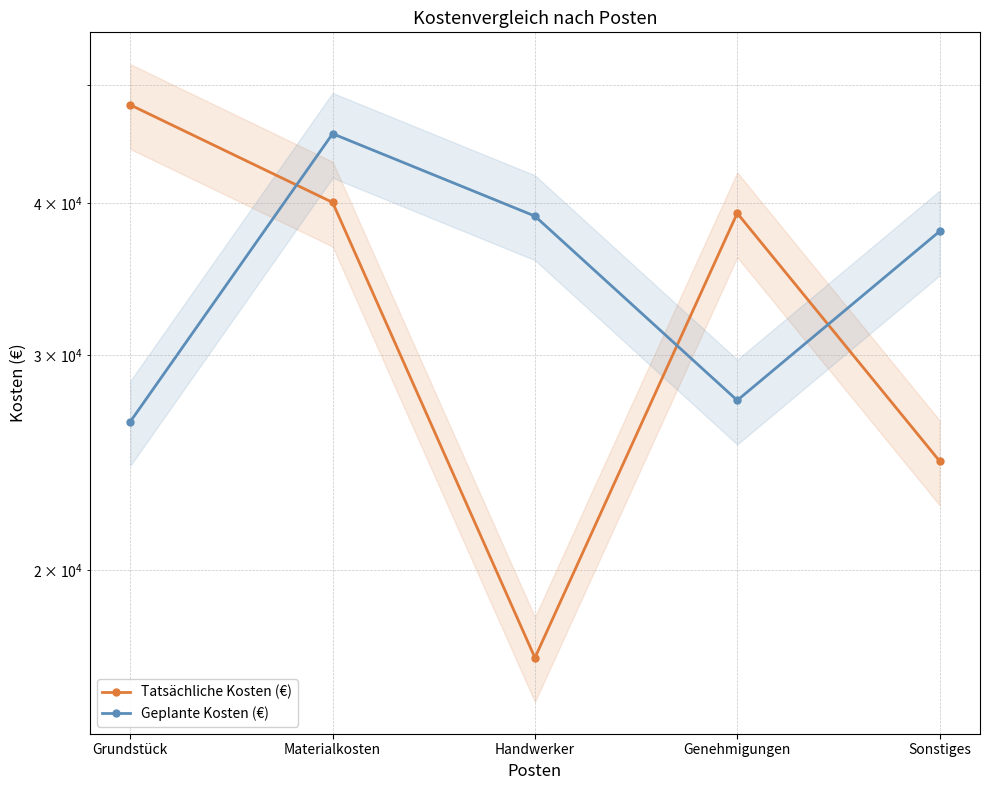

How many data points in Geplante Kosten (€) are above 37925?

2